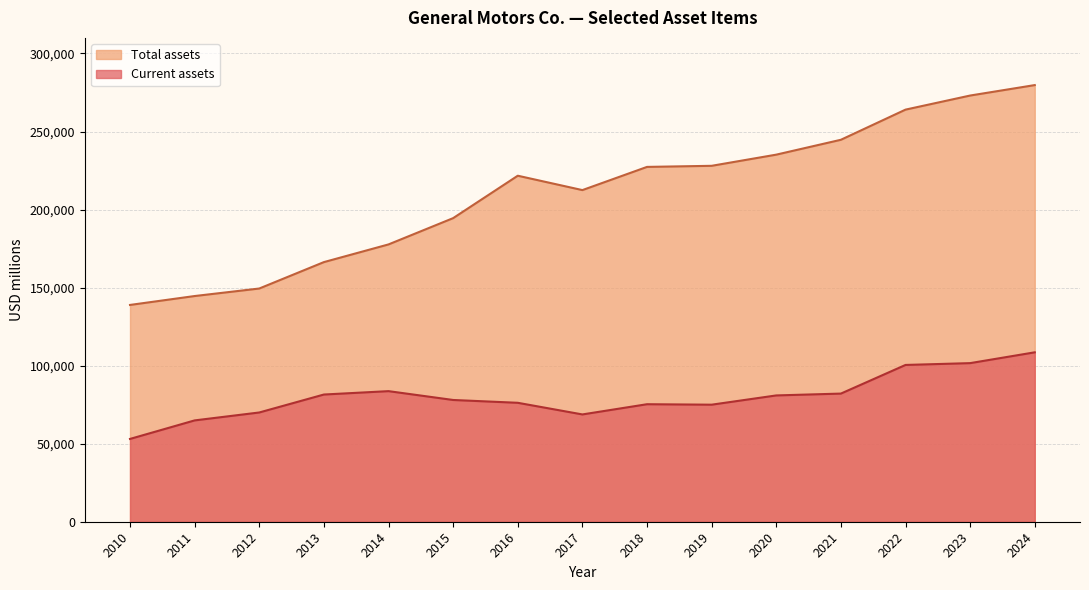

What is the average value of the Current assets series?

80002